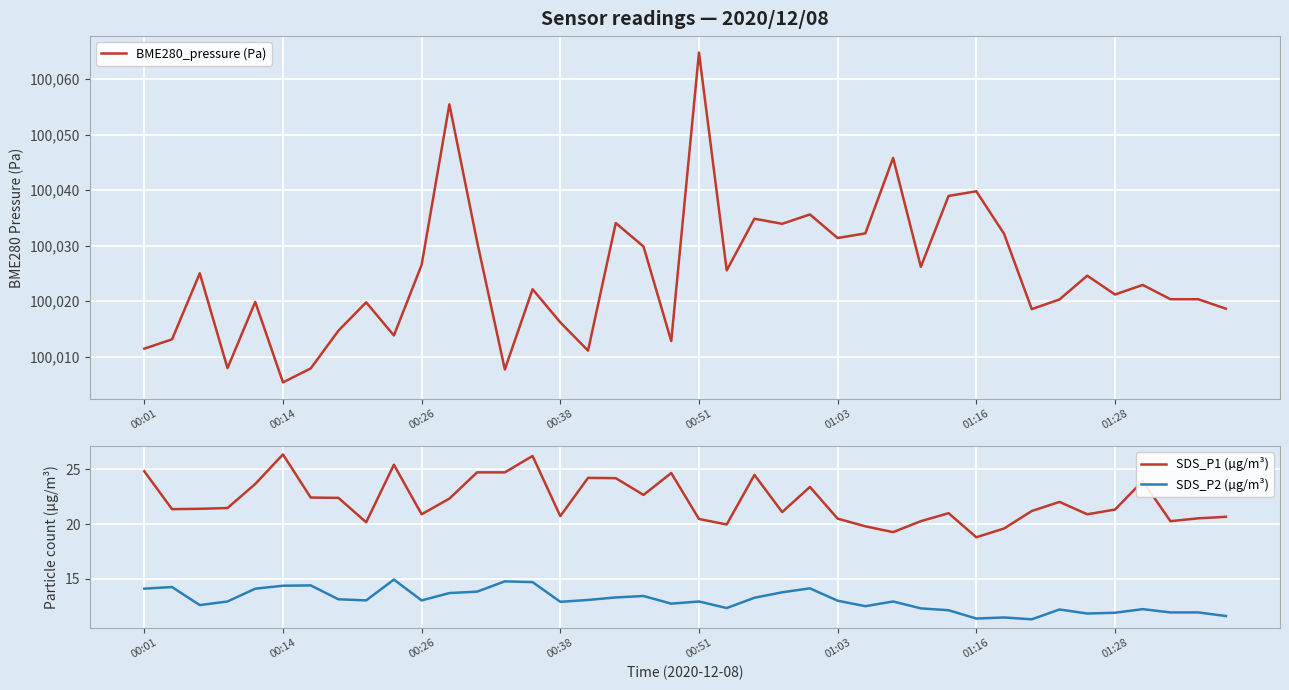

The value of SDS_P1 (µg/m³) at 37 is 20.3. True or false?

True